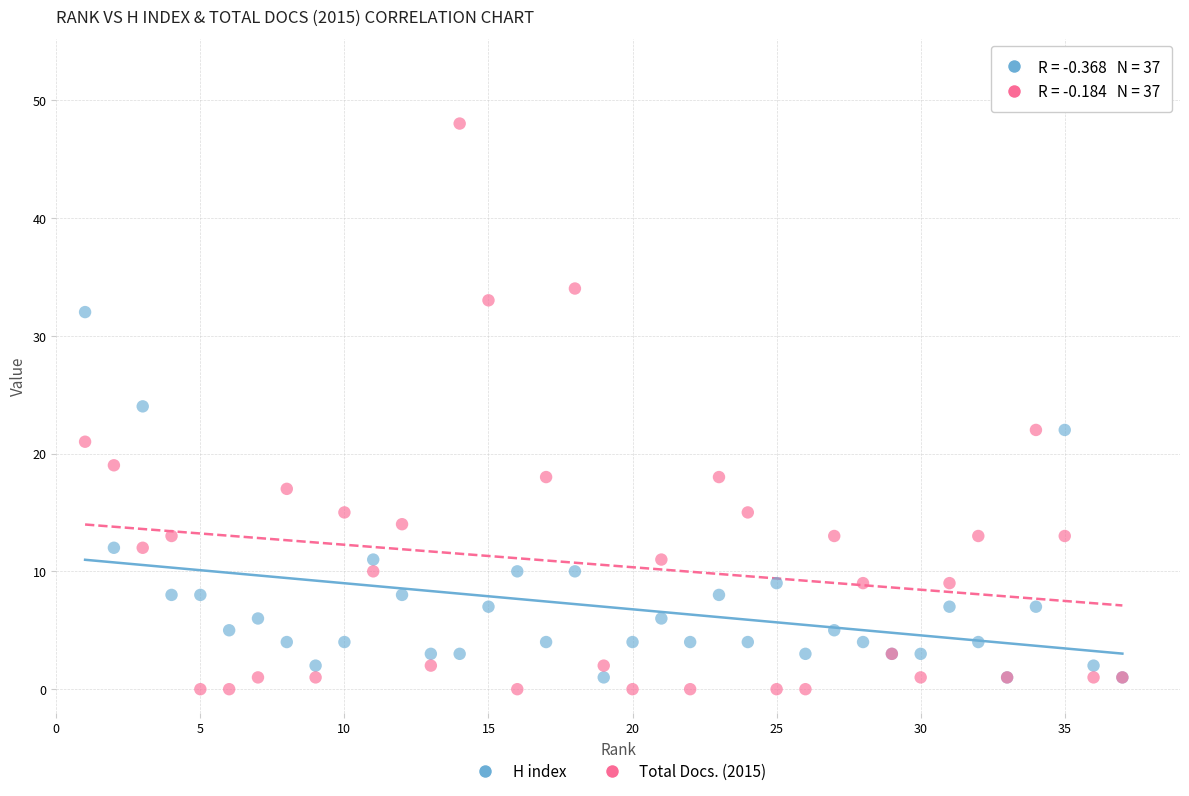

Which series reaches the maximum Y coordinate?

Total Docs. (2015)